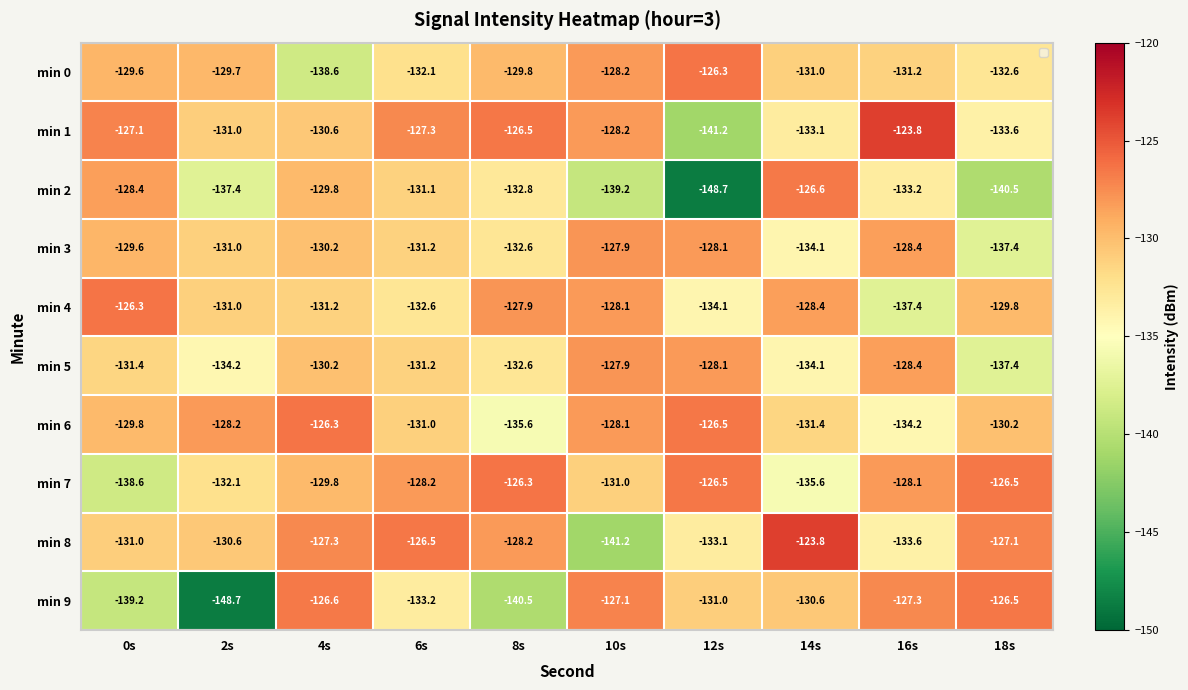

What is the sum of all min 7 values?

-1302.7